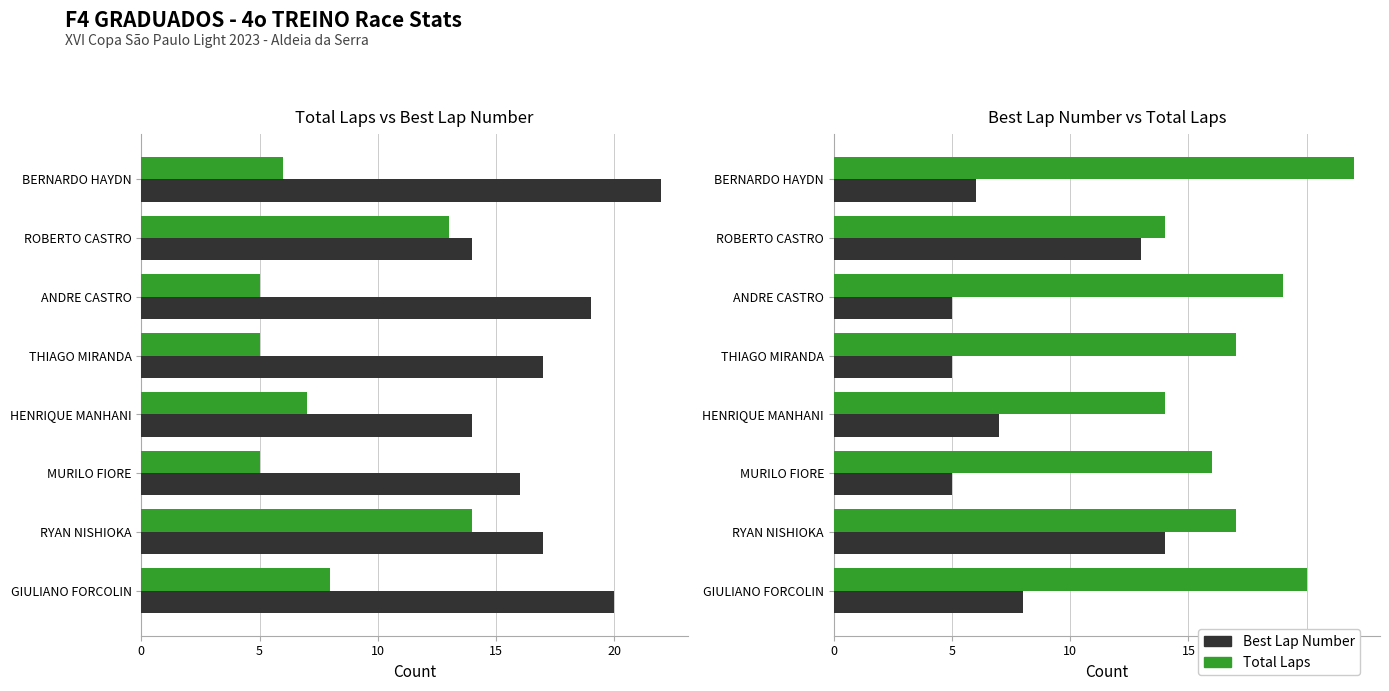

True or false: Best Lap Number has a value of 27 at GIULIANO FORCOLIN.

False